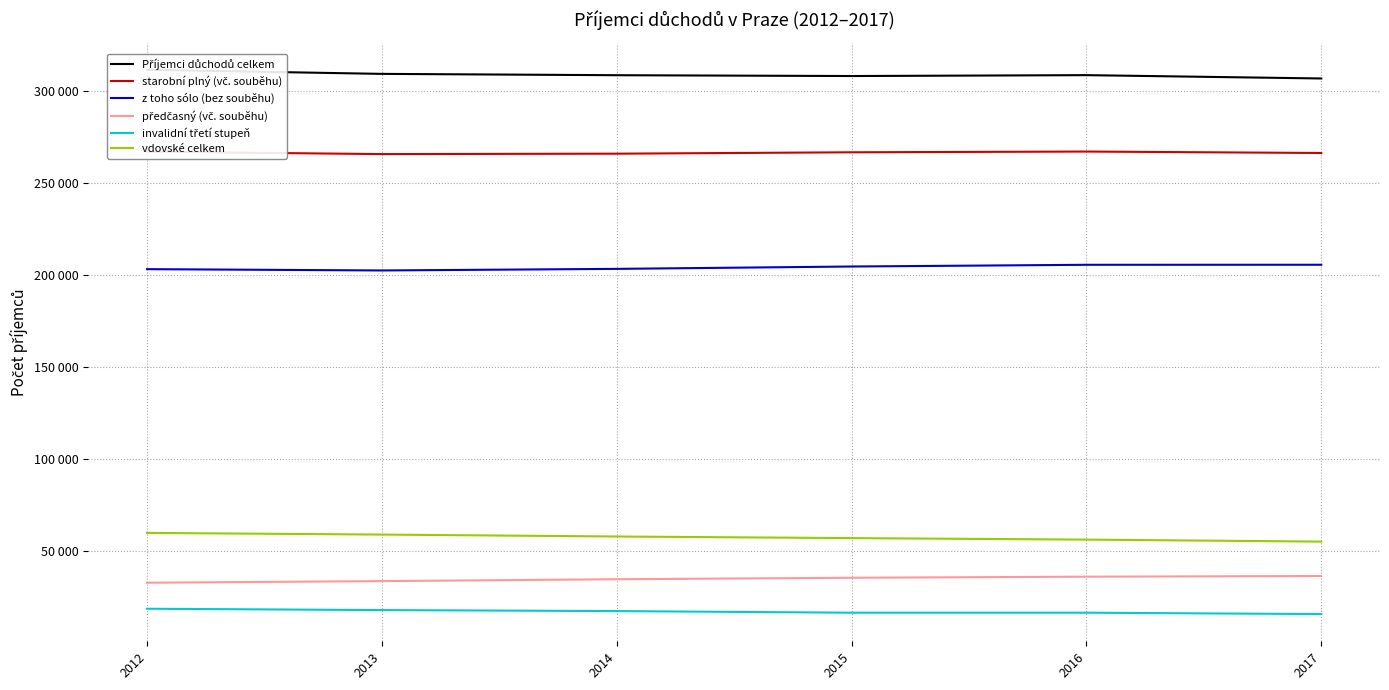

List the labels in order of starobní plný (vč. souběhu) value, largest first.

2016, 2012, 2015, 2017, 2014, 2013